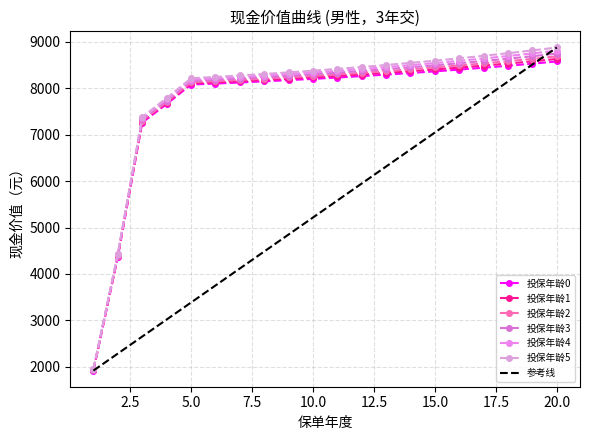

How many lines are shown in the chart?

6